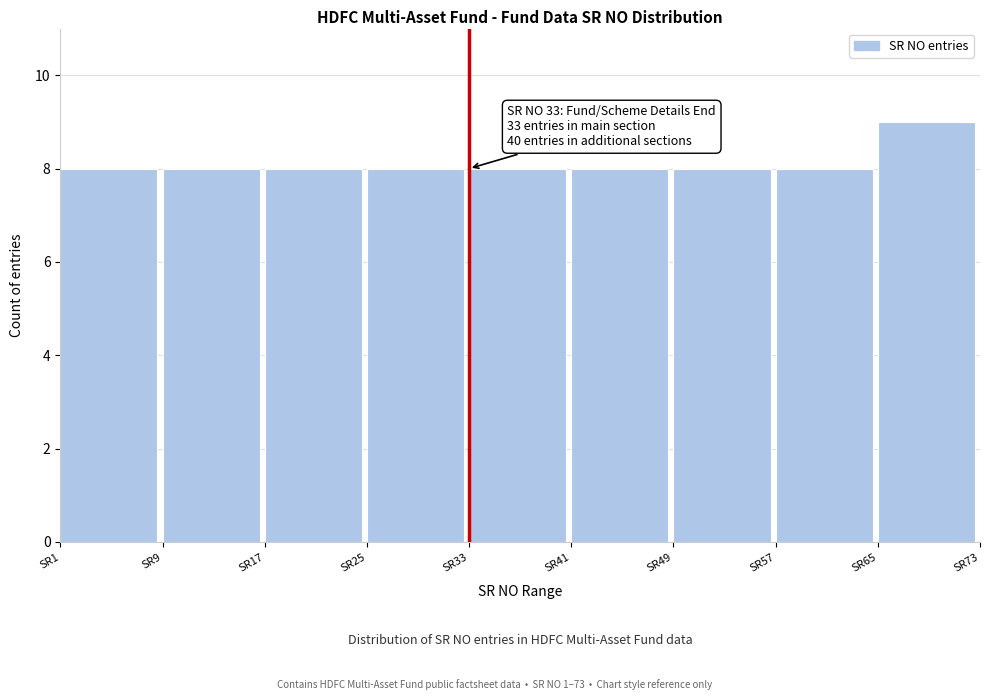

Which range on the x-axis has the tallest bar?

65 to 73